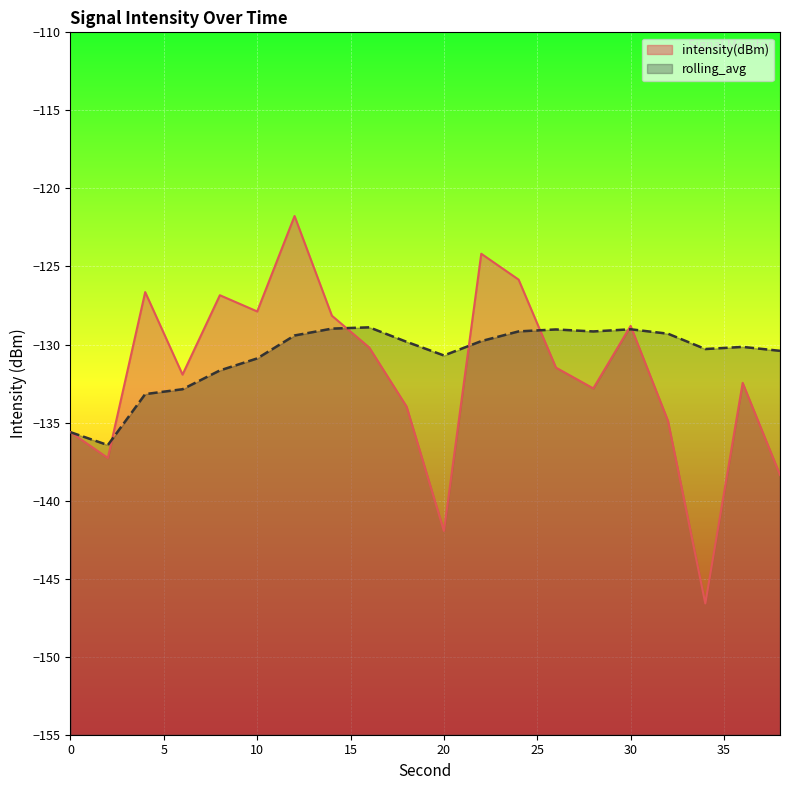

What is the value of the intensity(dBm) point at the 6th from the left?

-127.9